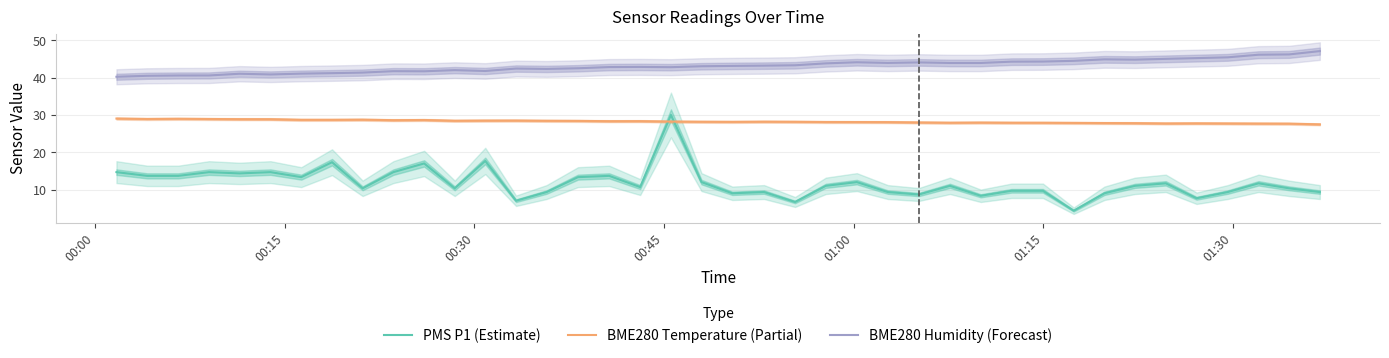

True or false: BME280 Temperature (Partial) and BME280 Humidity (Forecast) cross at least once.

False